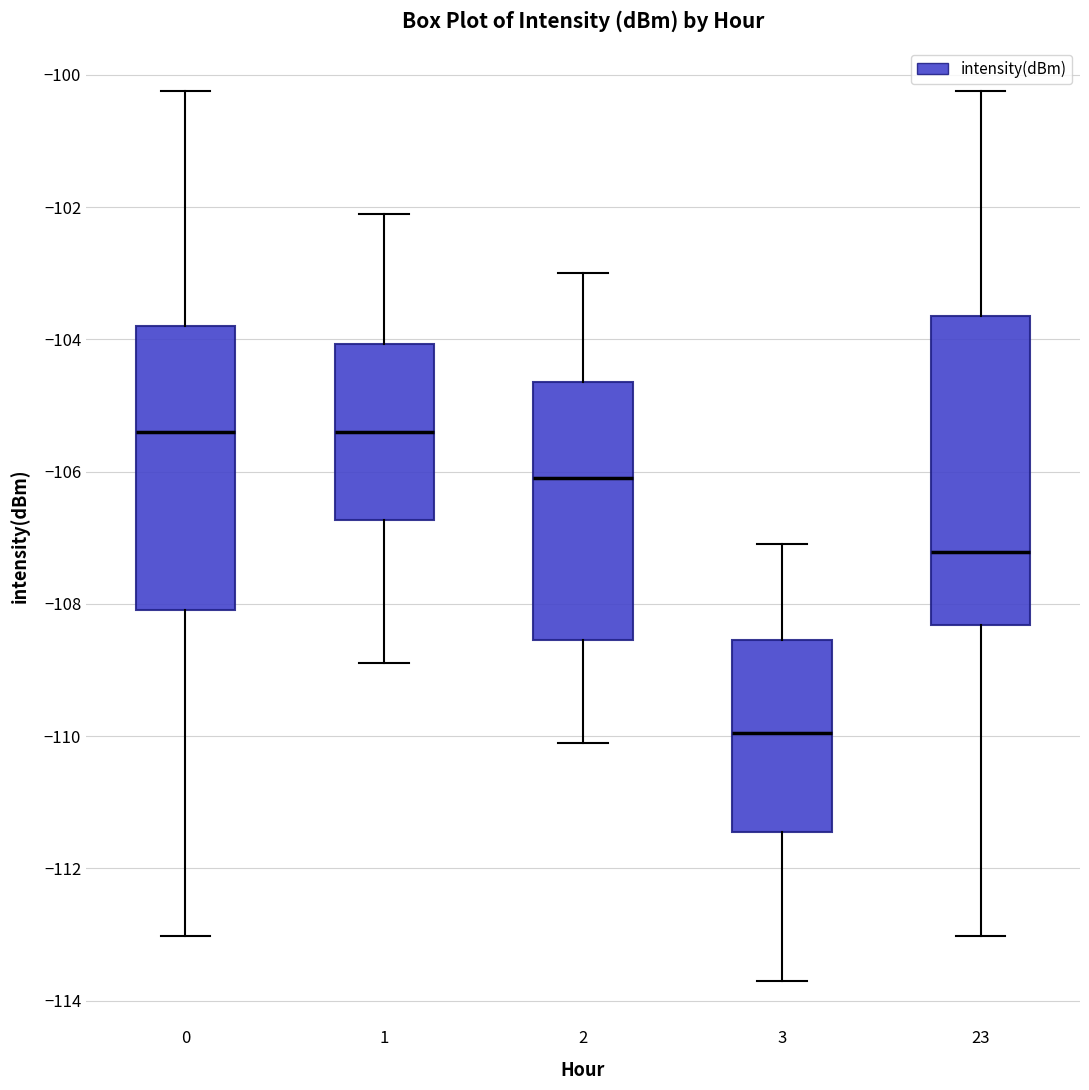

Which box's median line is the lowest?

3